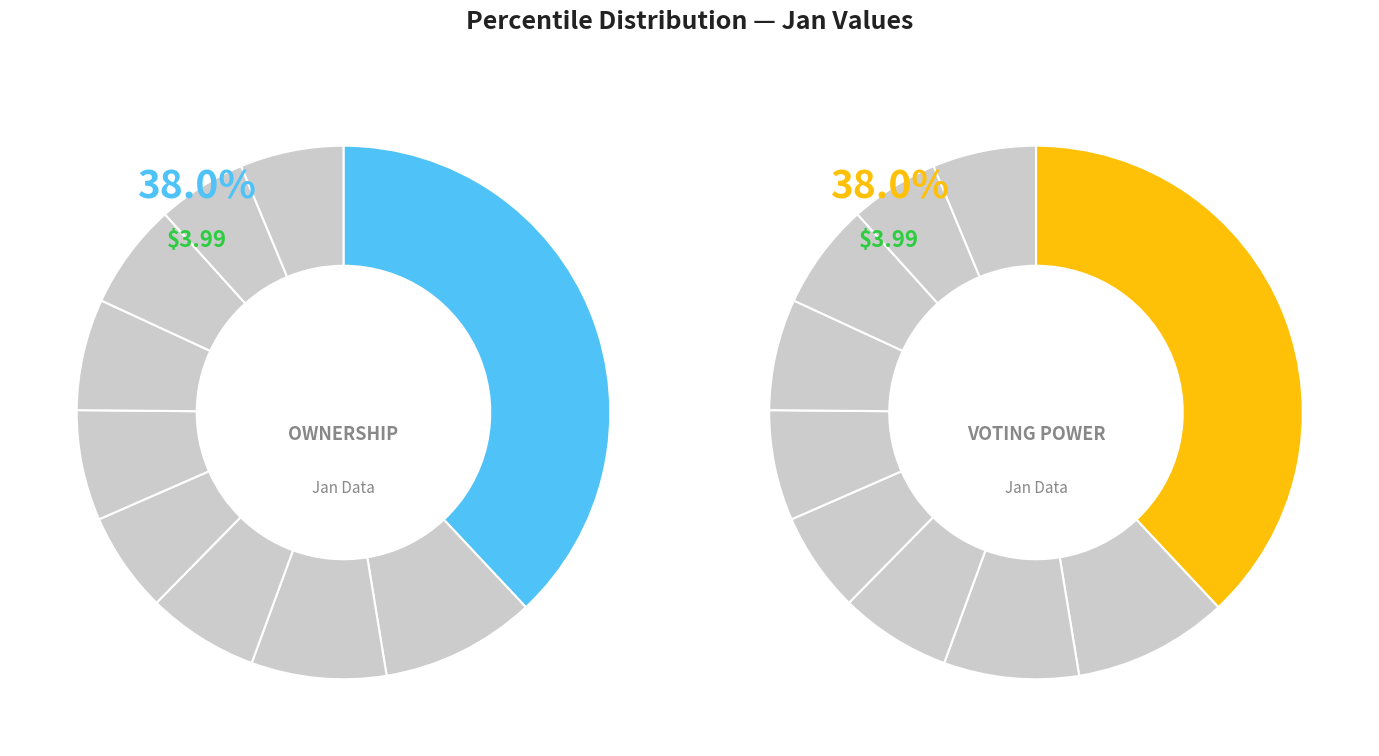

Rank the categories by value from highest to lowest.

jan_values, 1, 2, 3, 6, 5, 7, 9, 4, 8